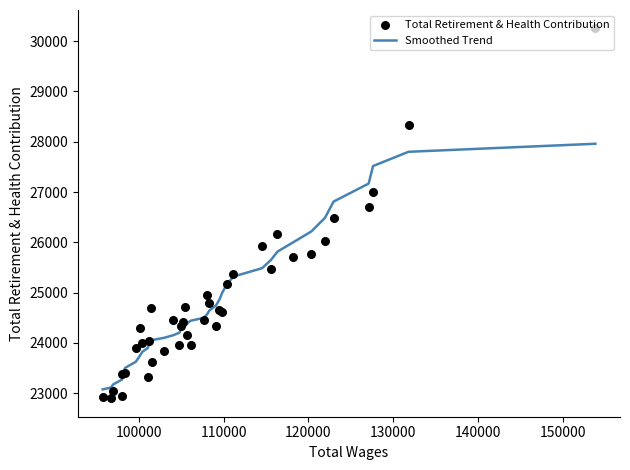

What are all the series names shown in the legend?

Smoothed Trend, Total Retirement & Health Contribution